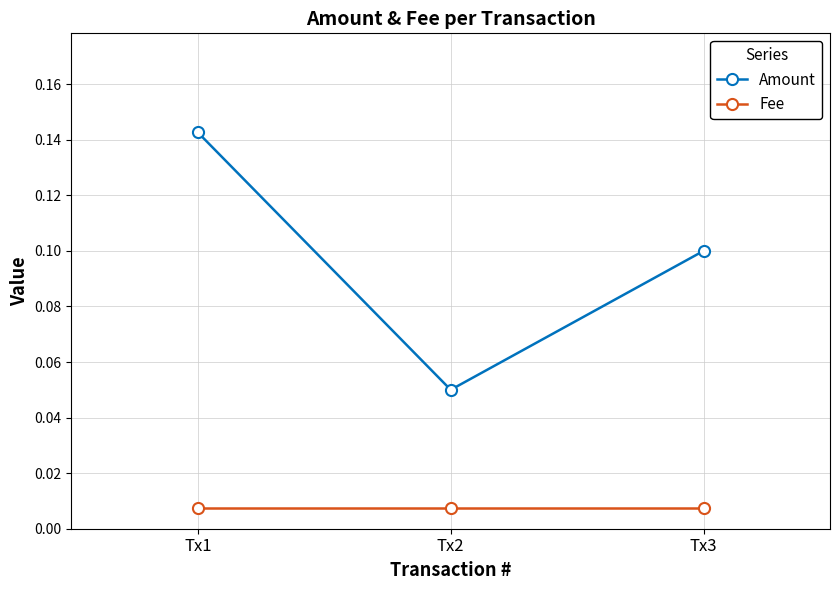

Is it true that Amount equals 0.1 at Tx1?

True